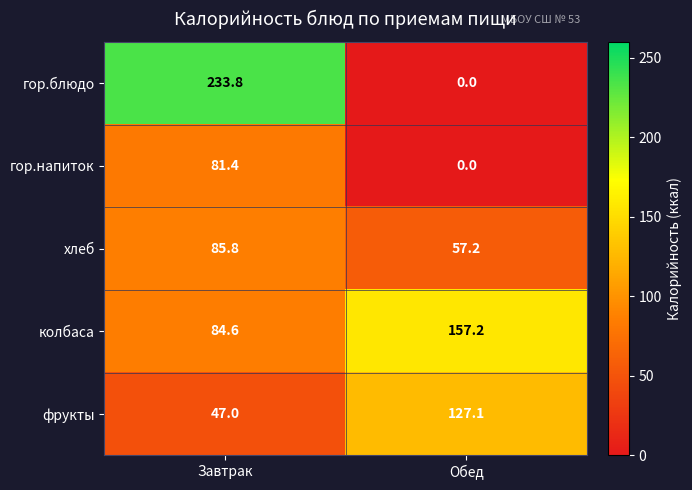

Which category has the highest value in the хлеб series?

Завтрак